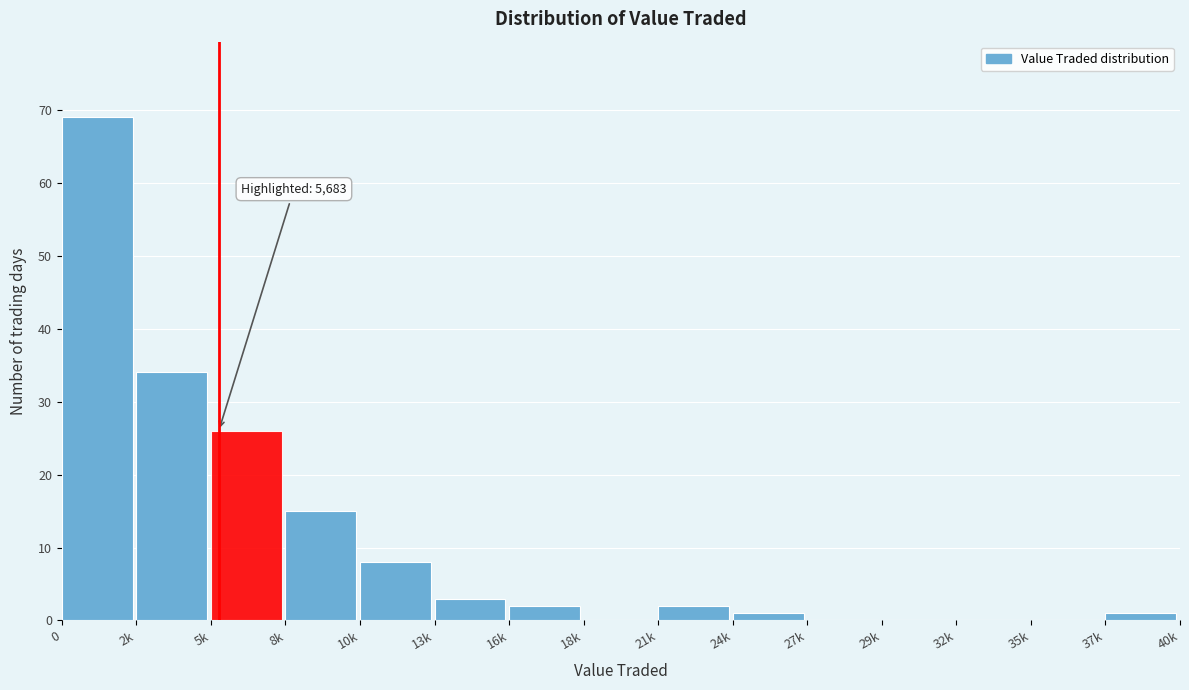

Reading right to left, extract all data points from this chart.

37k=1	35k=0	32k=0	29k=0	27k=0	24k=1	21k=2	18k=0	16k=2	13k=3	10k=8	8k=15	5k=26	2k=34	0=69